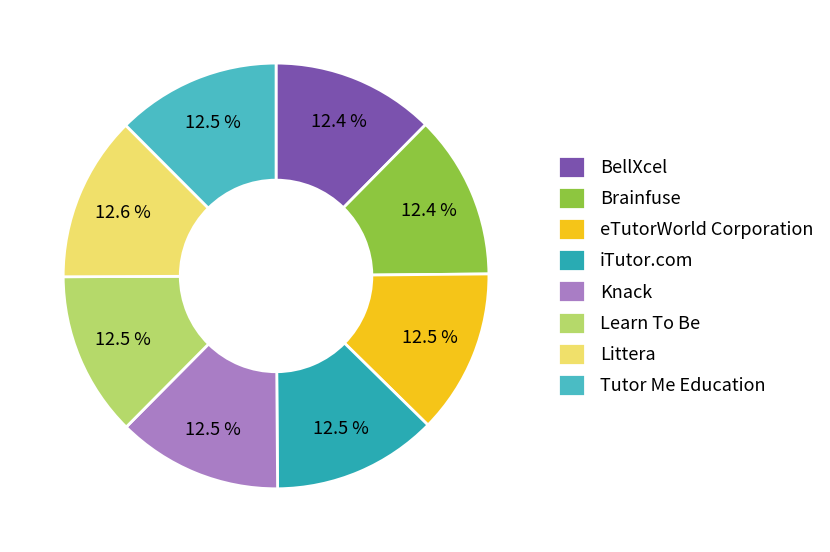

To the nearest percent, what percentage of the pie is Littera?

13%